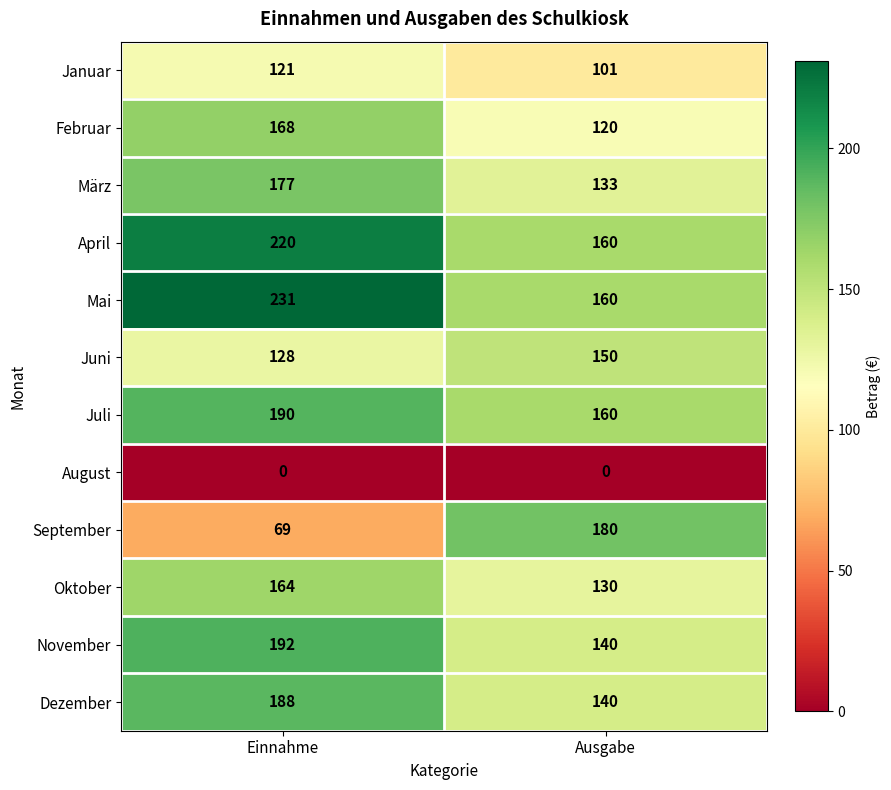

Rank the categories by September value from lowest to highest.

Einnahme, Ausgabe